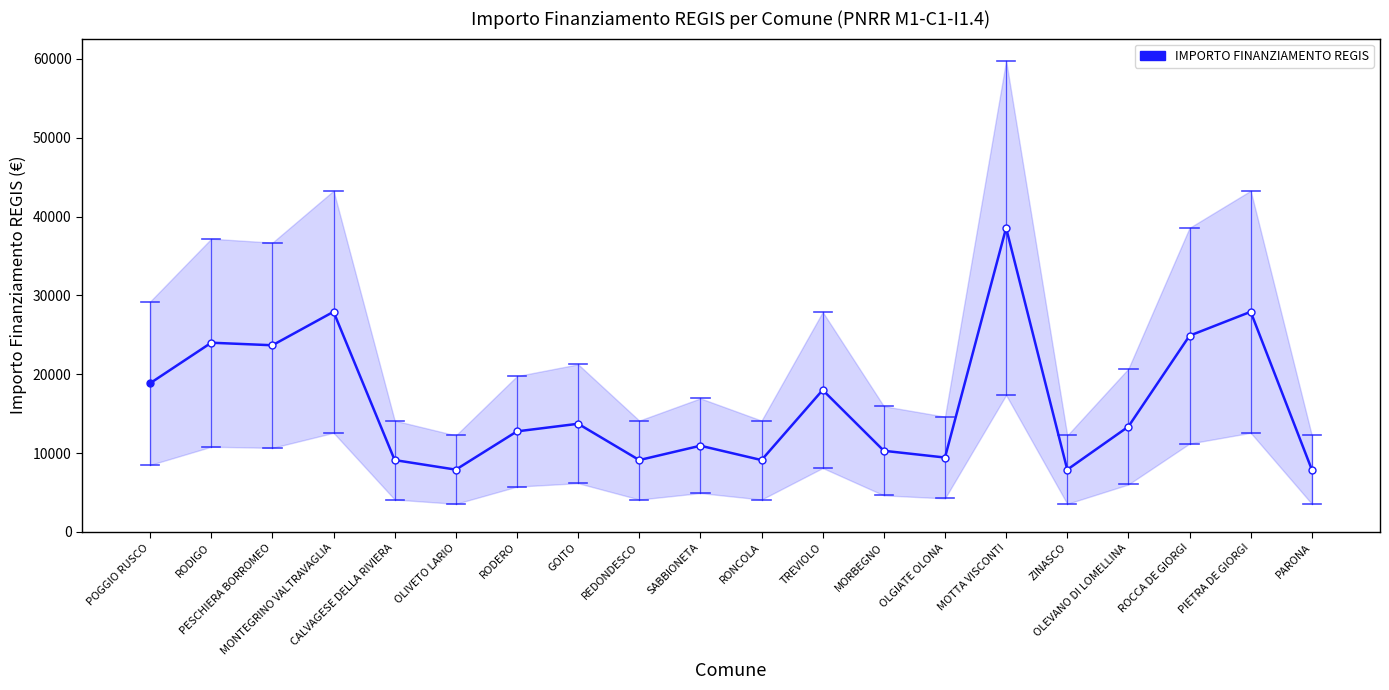

What is the average value?

16263